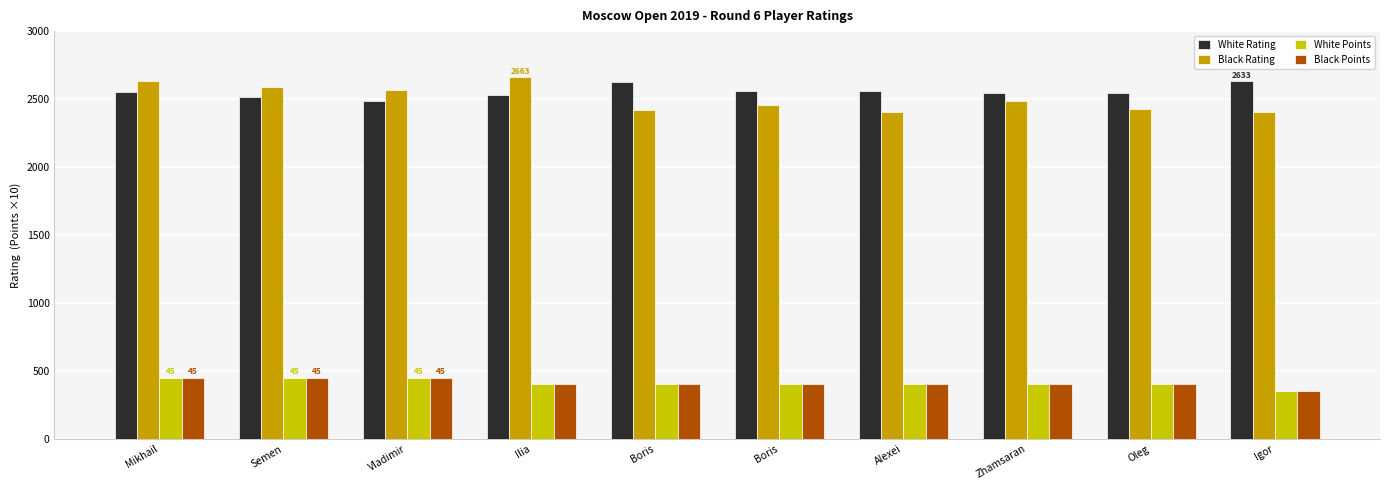

How many distinct data groups are displayed?

4